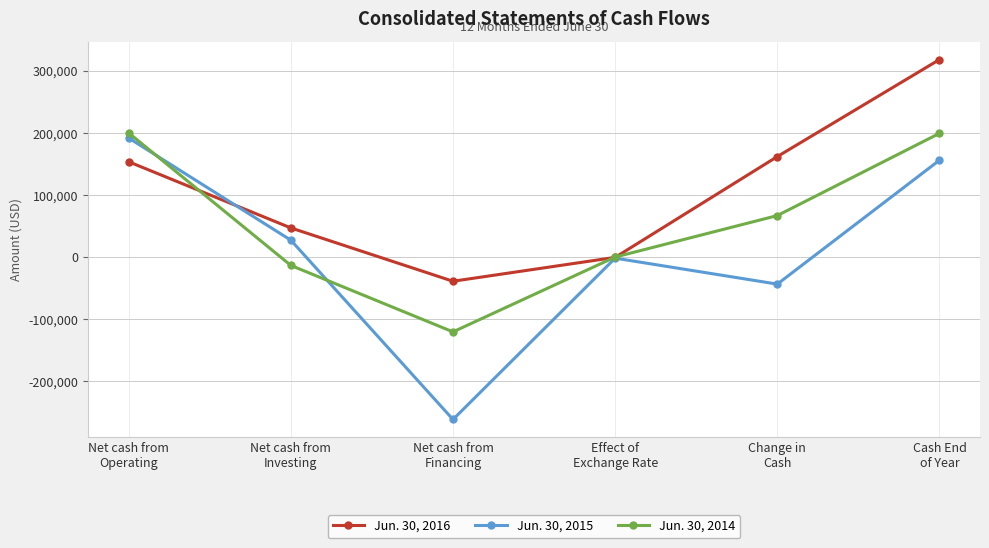

List the labels in order of Jun. 30, 2015 value, smallest first.

Net cash from
Financing, Change in
Cash, Effect of
Exchange Rate, Net cash from
Investing, Cash End
of Year, Net cash from
Operating